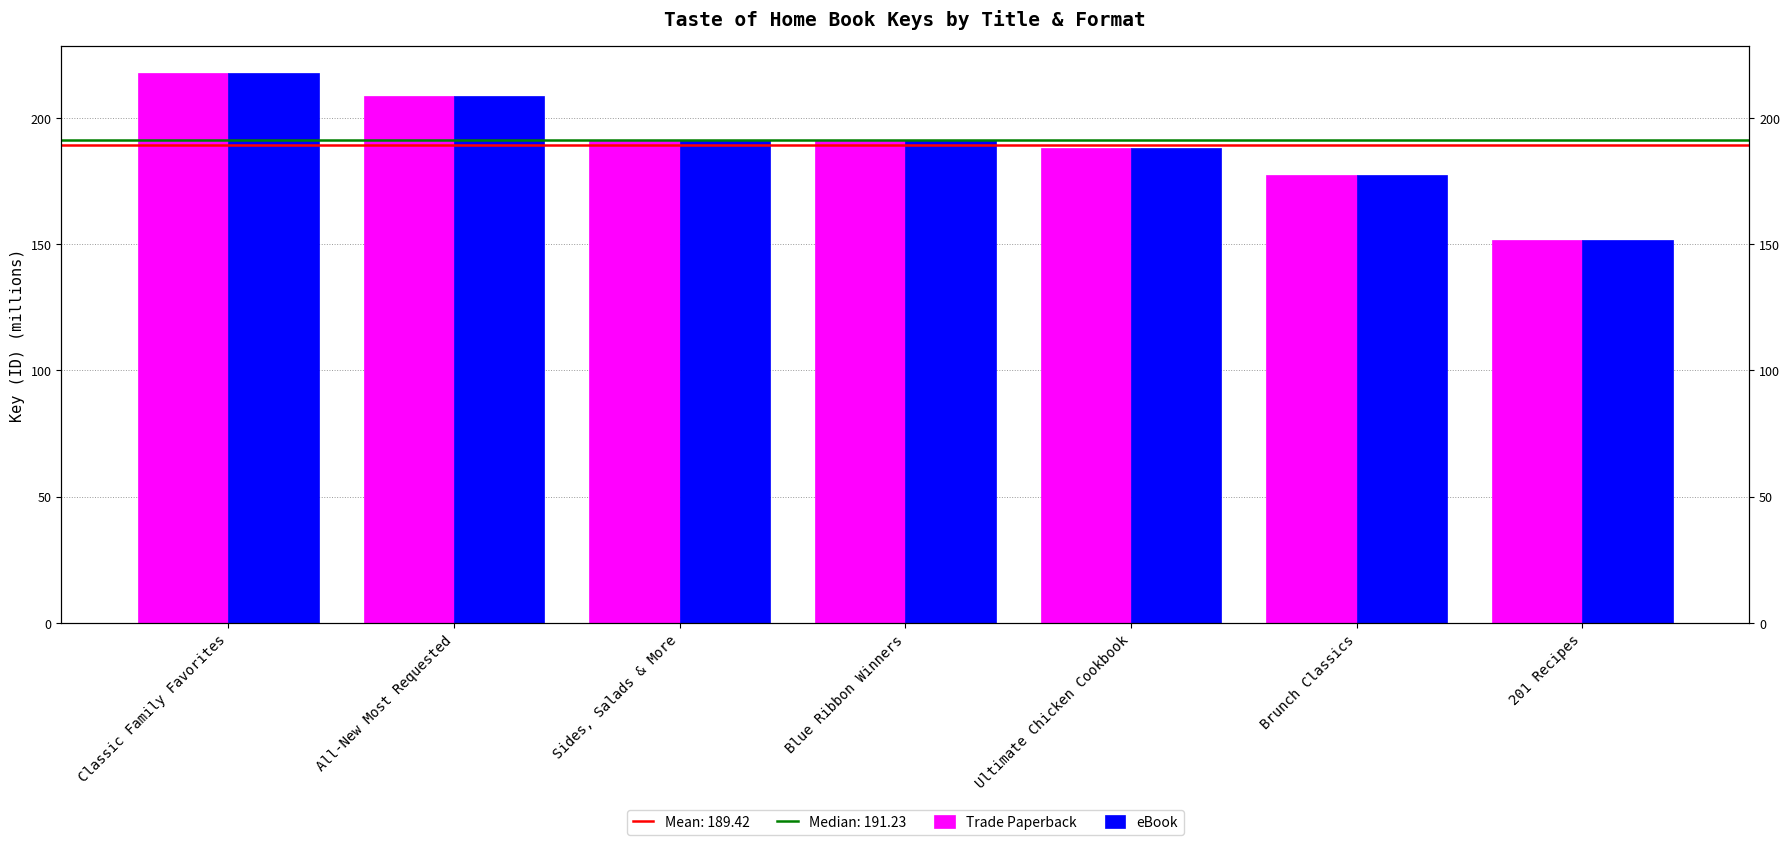

Reading right to left, list all the values displayed in this chart.

Trade Paperback: 151.8	177.4	188.0	191.2	191.2	208.5	217.6
eBook: 151.8	177.4	188.0	191.2	191.2	208.5	217.6